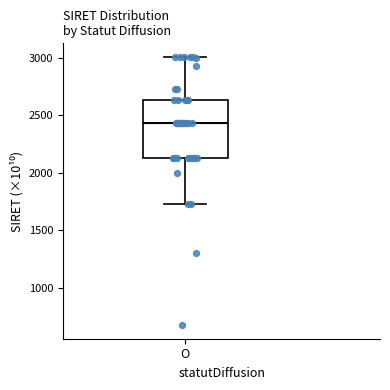

Read this box plot against the y-axis: the position of the median line, the range covered by the box, and the ends of both whiskers. The values are not printed on the chart, so give them approximately, as read against the axis.

median 2450, box 2150 to 2650, whiskers 1750 to 3000